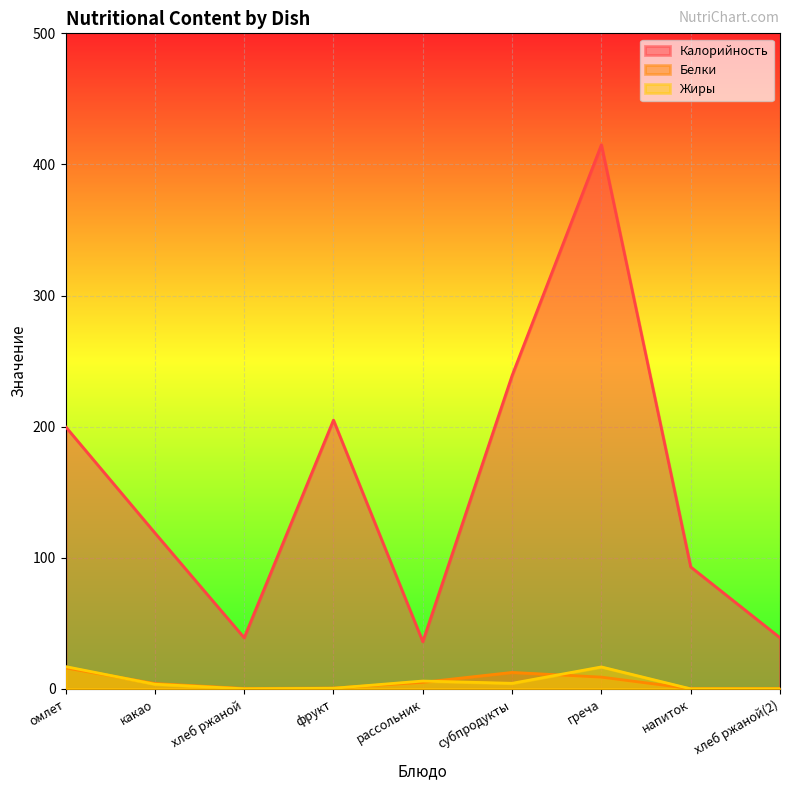

Where is the first local minimum for Калорийность?

хлеб ржаной